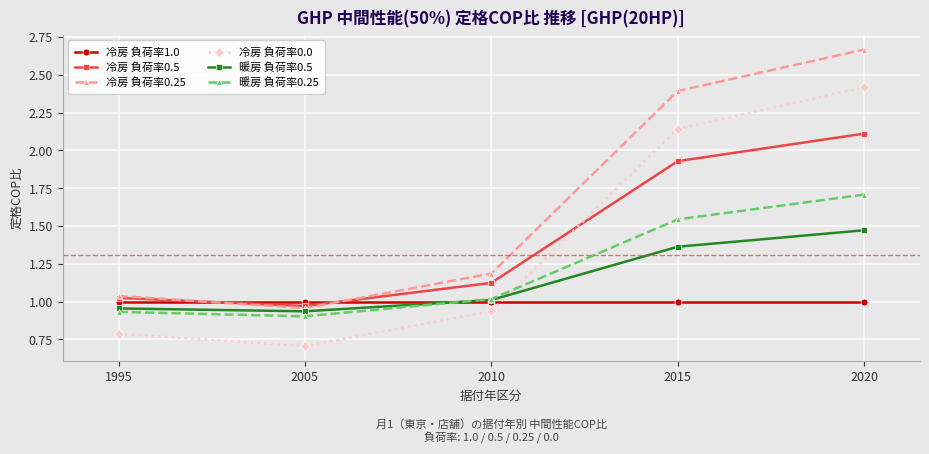

What is the spread (max minus min) of values at 2005?

0.3